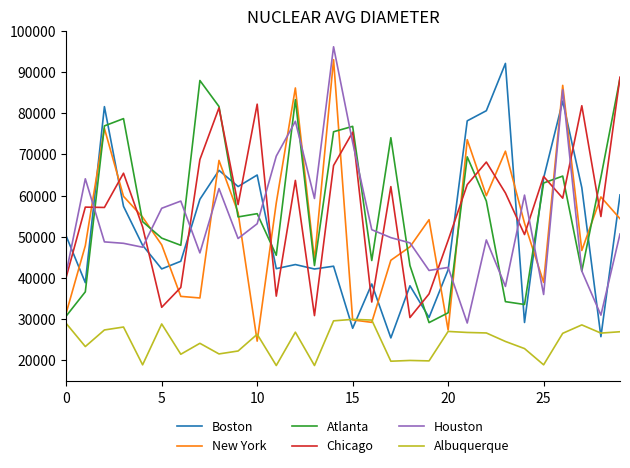

Does the chart display data point markers on the line(s)?

No